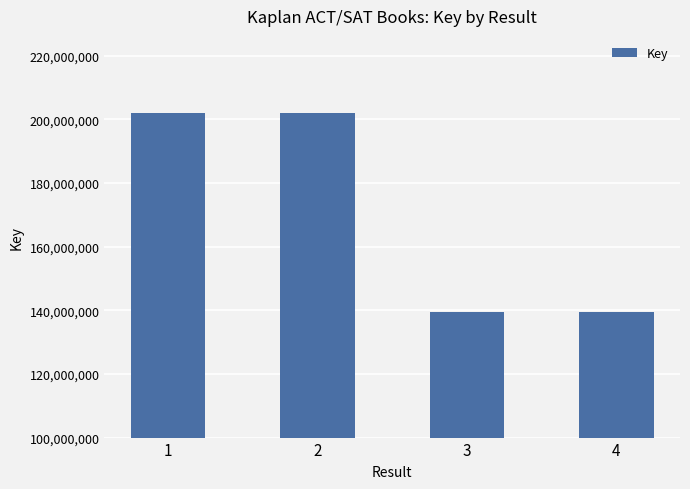

How many distinct data groups are displayed?

1